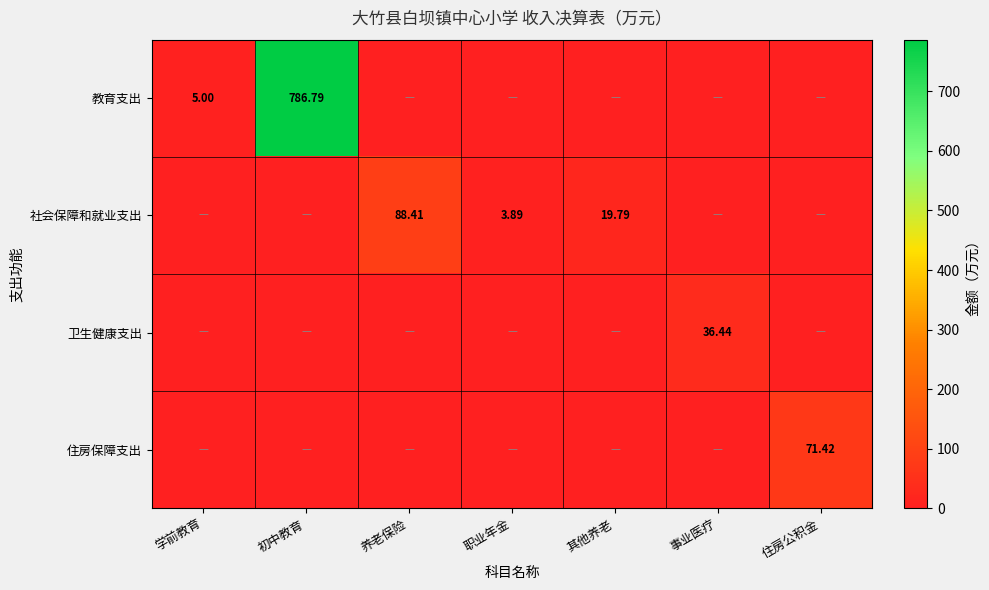

Between 职业年金 and 住房公积金, which is larger?

职业年金